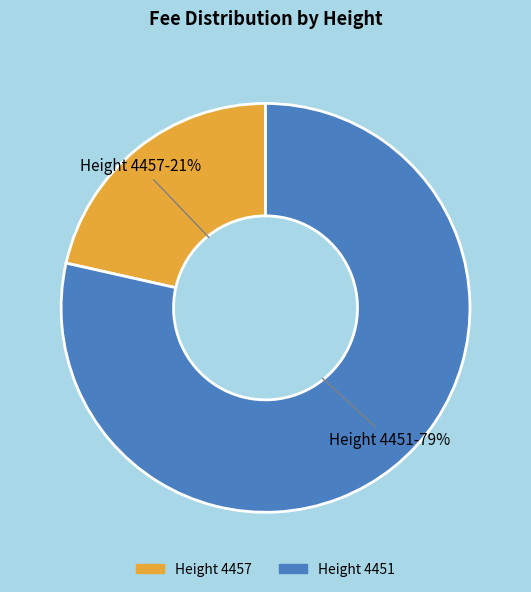

To the nearest percent, what is the average slice percentage?

50%